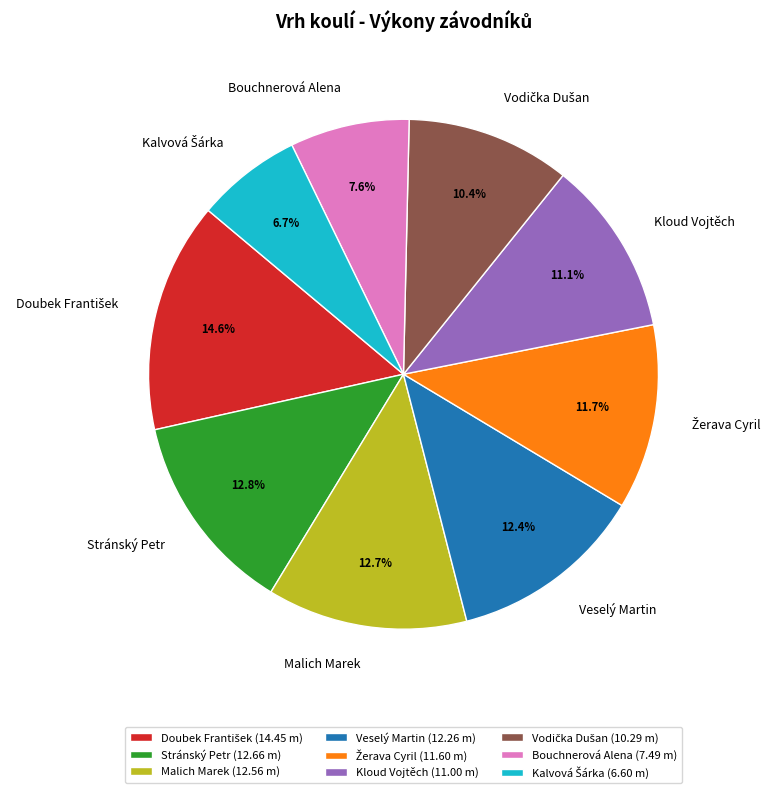

Does any single category account for the majority?

No